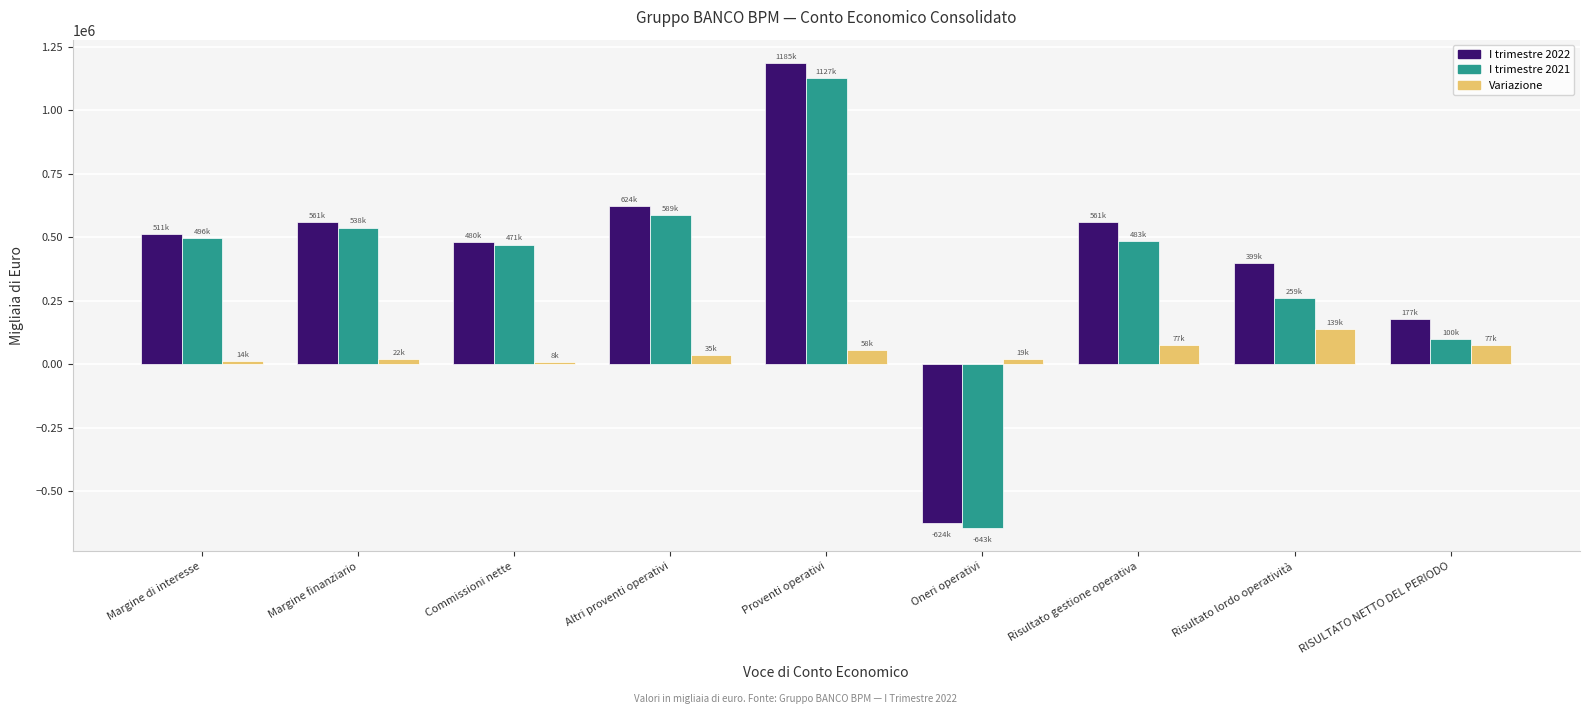

Between Risultato lordo operatività and RISULTATO NETTO DEL PERIODO, which series saw the biggest shift?

I trimestre 2022